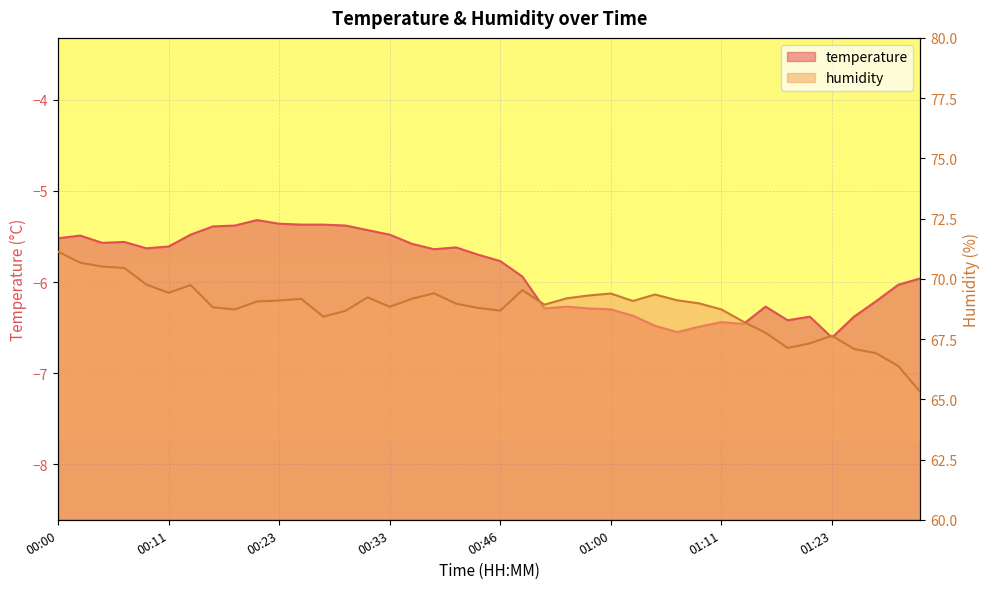

What is the maximum value for temperature?

-5.3